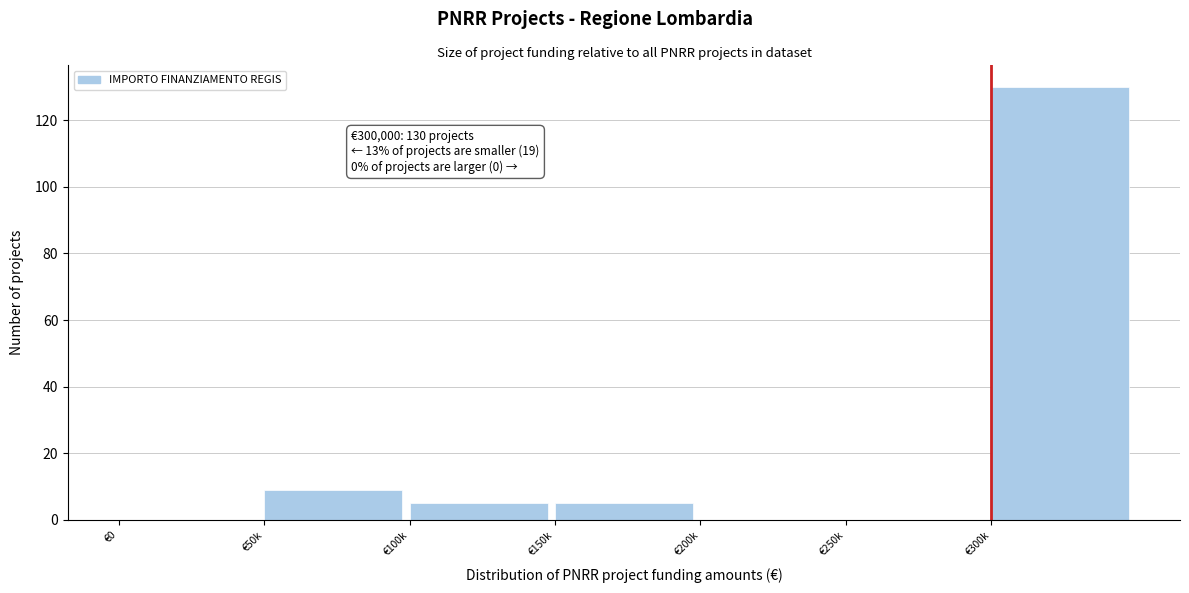

Reading left to right, extract all data points from this chart.

€0=0	€50k=9	€100k=5	€150k=5	€200k=0	€250k=0	€300k=130